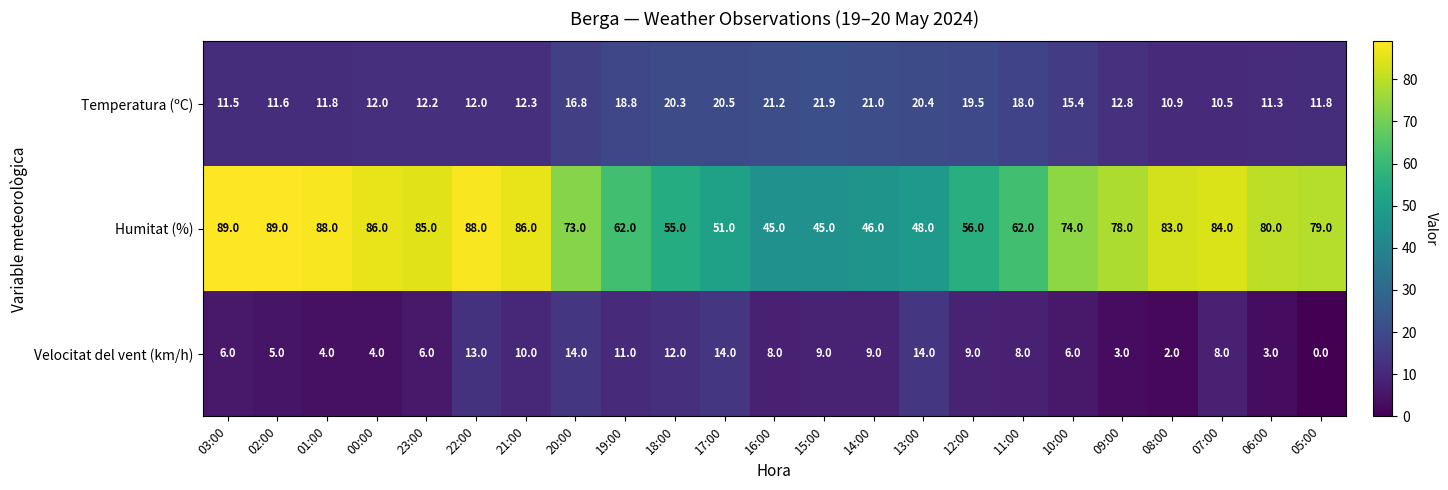

What is the sum of all Humitat (%) values?

1632.0